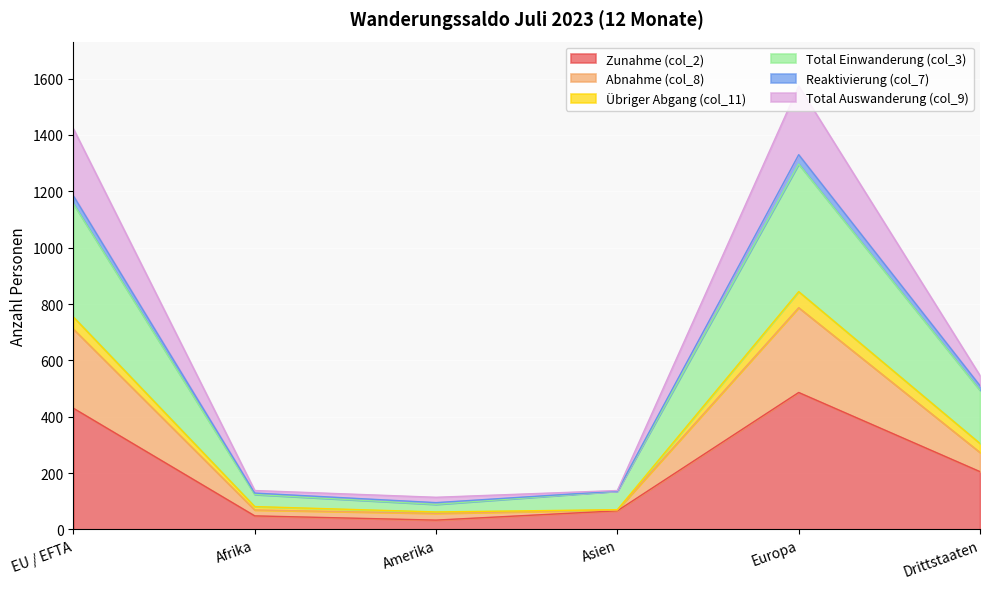

How many lines are shown in the chart?

6